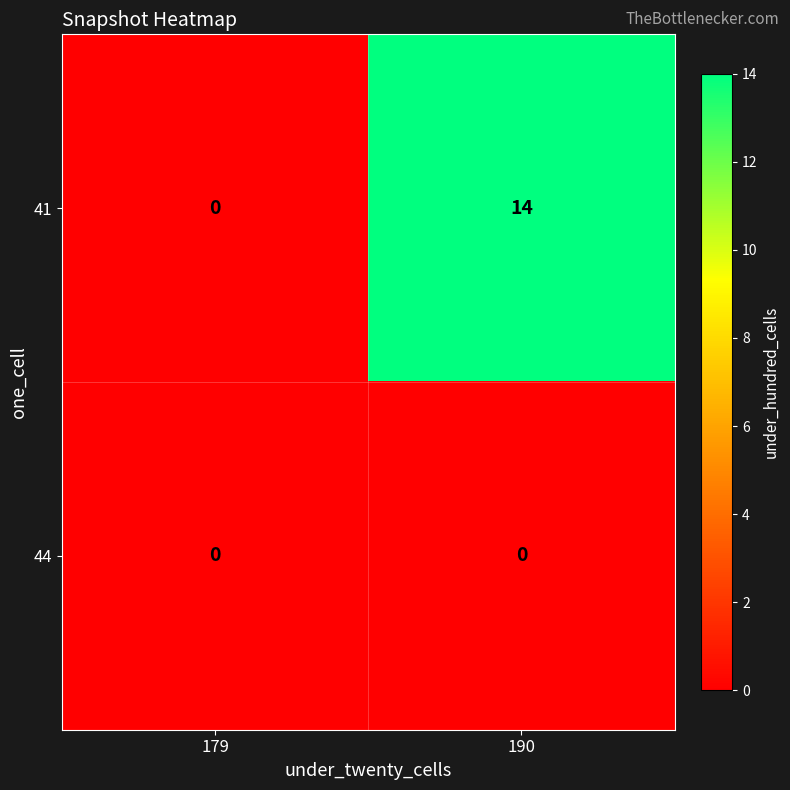

Reading left to right, transcribe all the data shown in this chart.

41: 0	14
44: 0	0